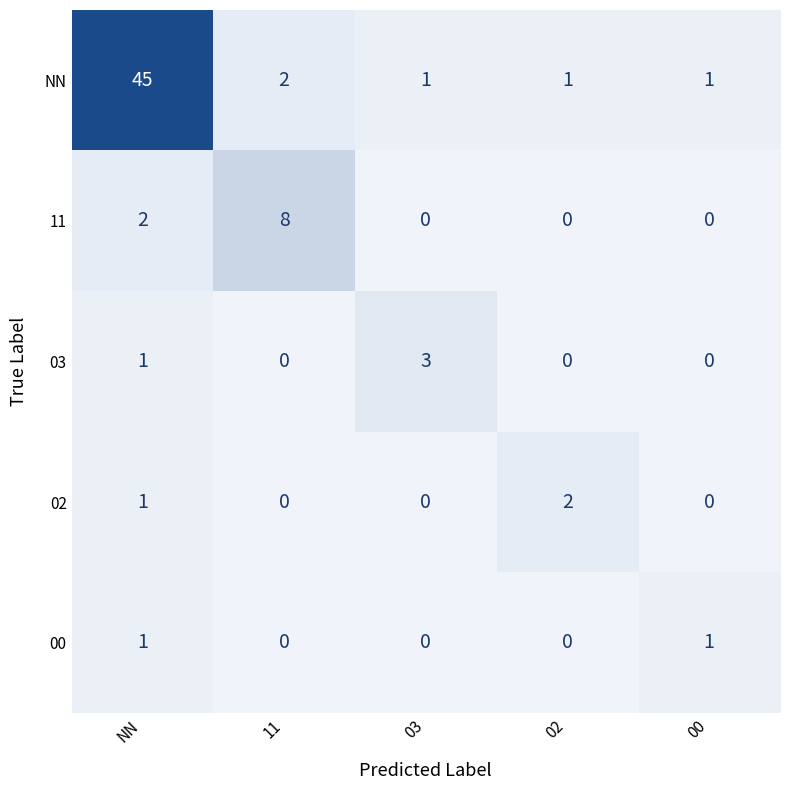

True or false: 00 has a value of 1 at NN.

True